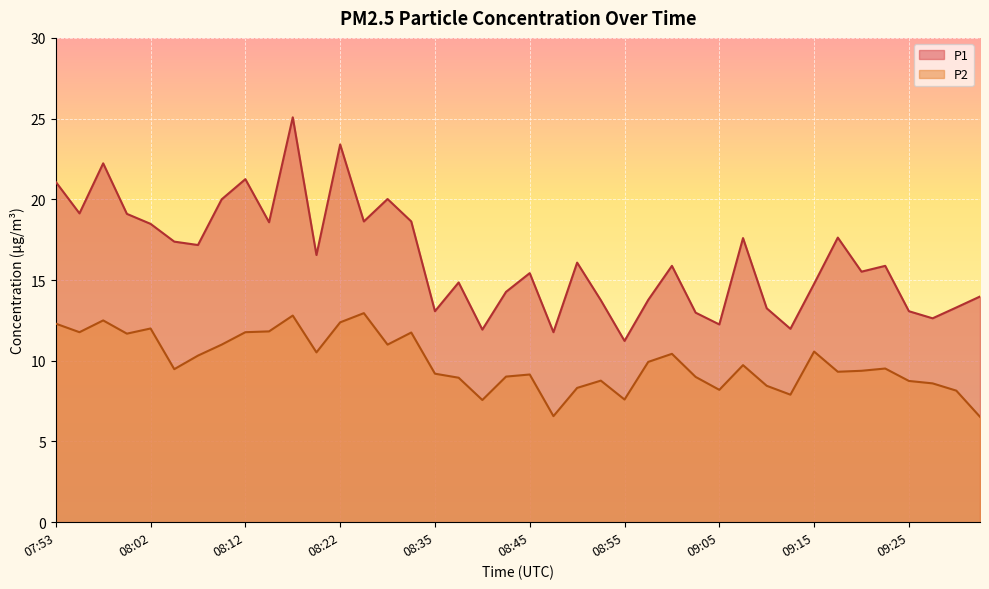

How many lines are shown in the chart?

2